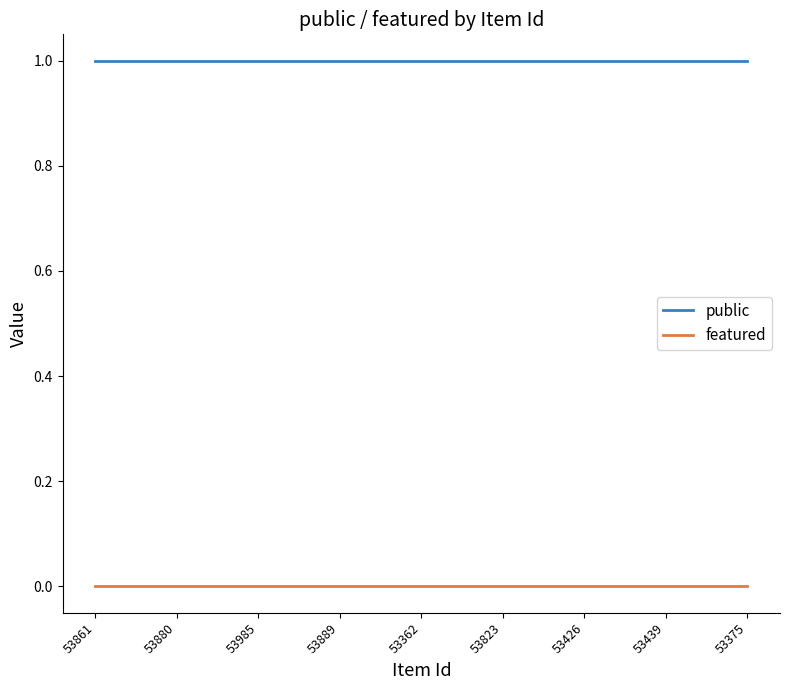

What are all the series names shown in the legend?

public, featured